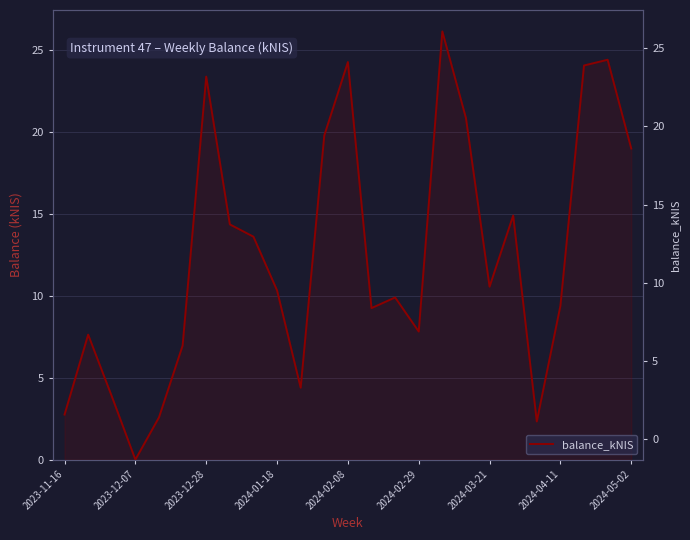

What is the difference between the maximum and minimum values?

26.1